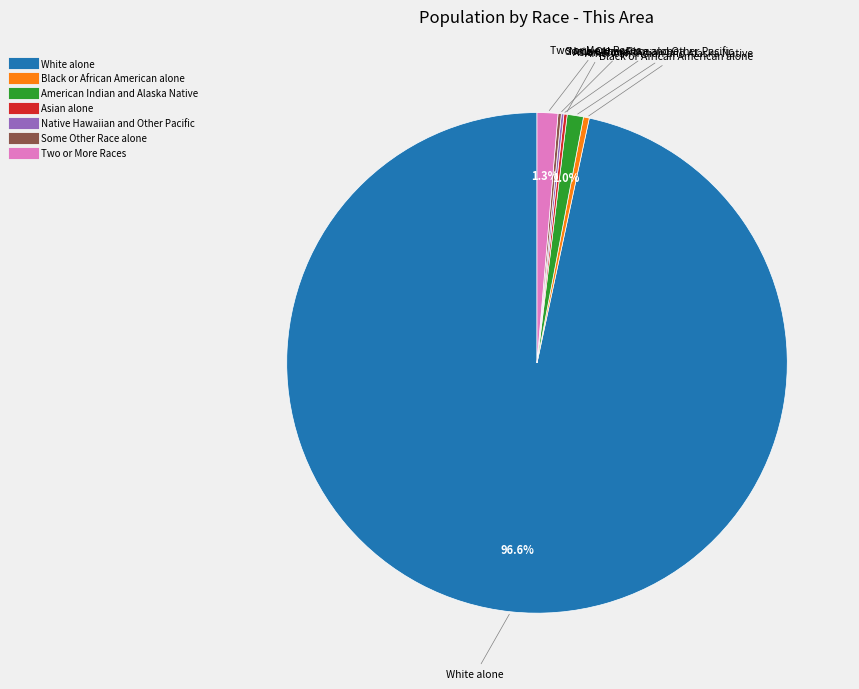

To the nearest percent, what is the difference between the largest and smallest slice percentages?

96%